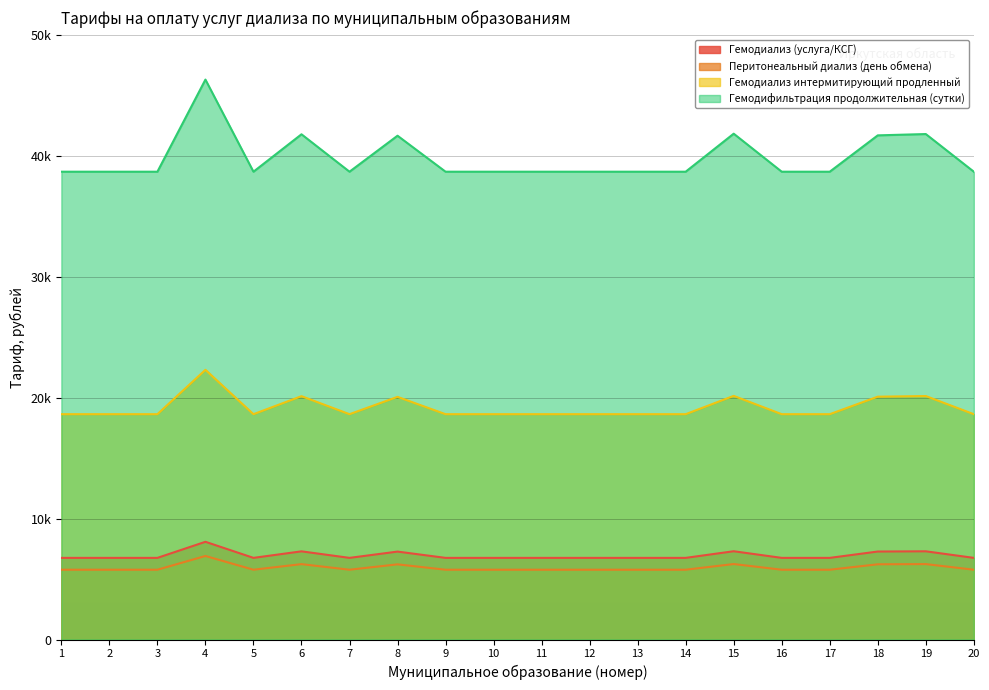

In Гемодиализ интермитирующий продленный, how many points are lower than both neighbors (excluding endpoints)?

2